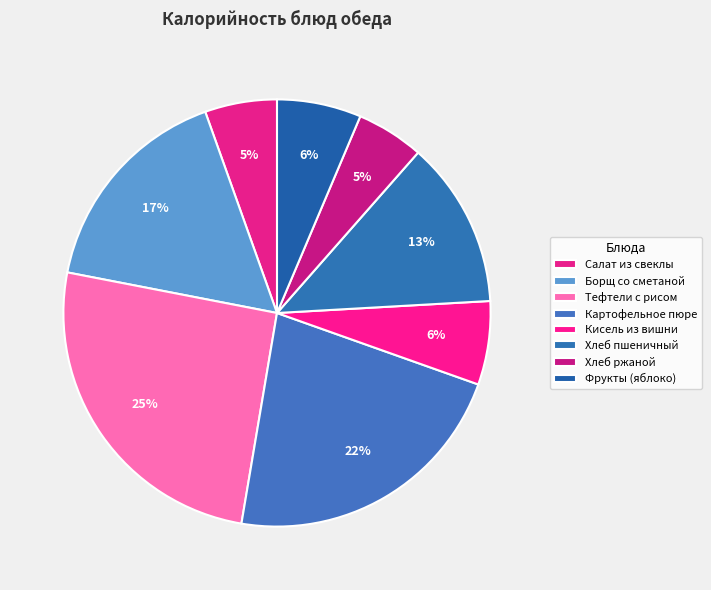

How many segments does this pie chart have?

8